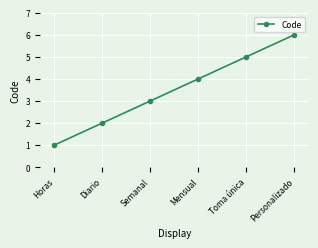

List the labels in order of value, largest first.

Personalizado, Toma única, Mensual, Semanal, Diario, Horas